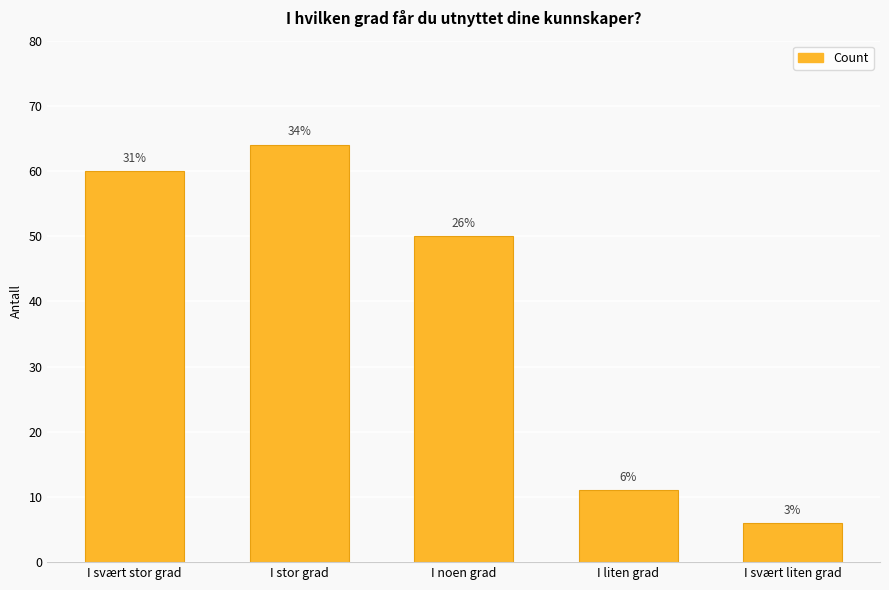

Reading right to left, extract all data points from this chart.

I svært liten grad=6	I liten grad=11	I noen grad=50	I stor grad=64	I svært stor grad=60